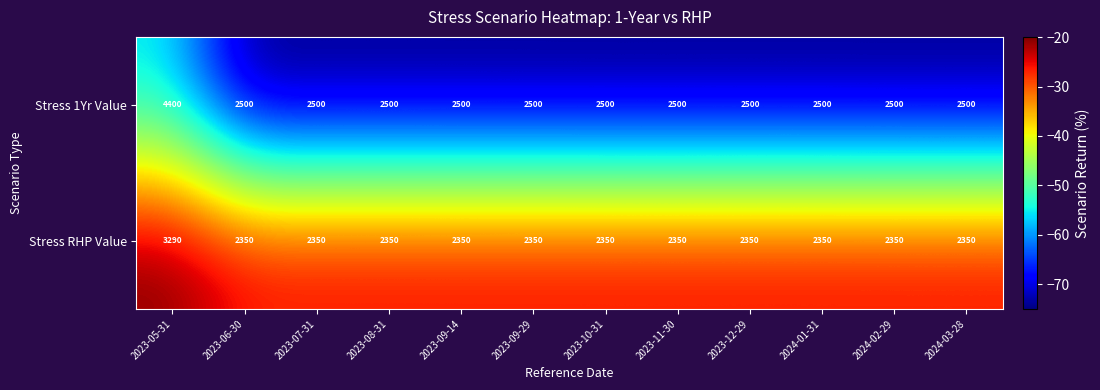

Is the value of Stress RHP Value at 2023-09-14 greater than the value of Stress 1Yr Value at 2023-10-31?

No